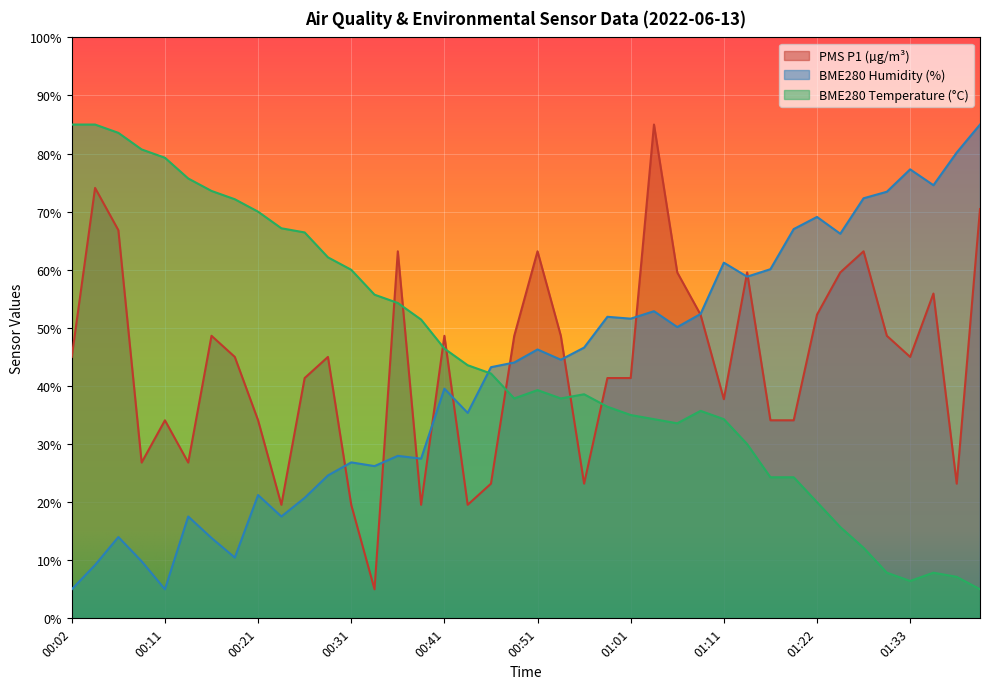

Reading right to left, what are all the values shown in this chart?

PMS_P1: 70.5	23.2	55.9	45.0	48.6	63.2	59.5	52.3	34.1	34.1	59.5	37.7	52.3	59.5	85.0	41.4	41.4	23.2	48.6	63.2	48.6	23.2	19.5	48.6	19.5	63.2	5.0	19.5	45.0	41.4	19.5	34.1	45.0	48.6	26.8	34.1	26.8	66.8	74.1	45.0
BME280_humidity: 85.0	80.2	74.6	77.3	73.4	72.3	66.2	69.1	67.0	60.1	58.8	61.2	52.4	50.1	52.9	51.6	51.9	46.6	44.5	46.3	44.0	43.2	35.4	39.5	27.5	28.0	26.2	26.8	24.6	20.7	17.5	21.2	10.5	13.8	17.5	5.0	9.8	14.0	9.2	5.0
BME280_temperature: 5.0	7.1	7.9	6.4	7.9	12.1	15.7	20.0	24.3	24.3	30.0	34.3	35.7	33.6	34.3	35.0	36.4	38.6	37.9	39.3	37.9	42.1	43.6	46.4	51.4	54.3	55.7	60.0	62.1	66.4	67.1	70.0	72.1	73.6	75.7	79.3	80.7	83.6	85.0	85.0